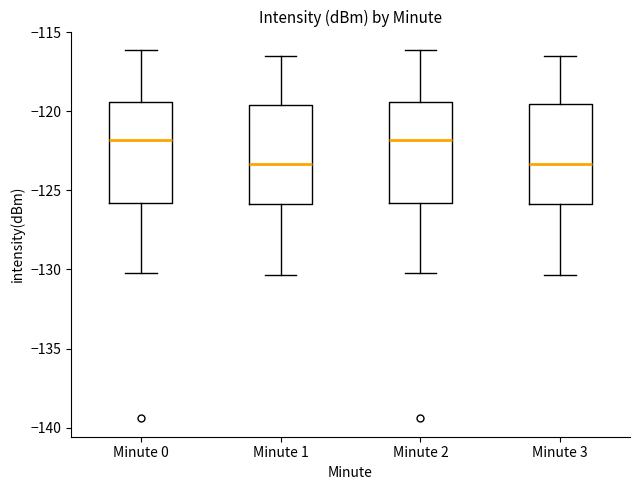

Reading left to right, transcribe this box plot: for each box, give where its median line is, the range the box spans, and where its two whiskers end, as read against the y-axis. The values are not printed on the chart, so give them approximately, as read against the axis.

Minute 0: median -122.0, box -126.0 to -119.5, whiskers -130.0 to -116.0
Minute 1: median -123.5, box -126.0 to -119.5, whiskers -130.5 to -116.5
Minute 2: median -122.0, box -126.0 to -119.5, whiskers -130.0 to -116.0
Minute 3: median -123.5, box -126.0 to -119.5, whiskers -130.5 to -116.5